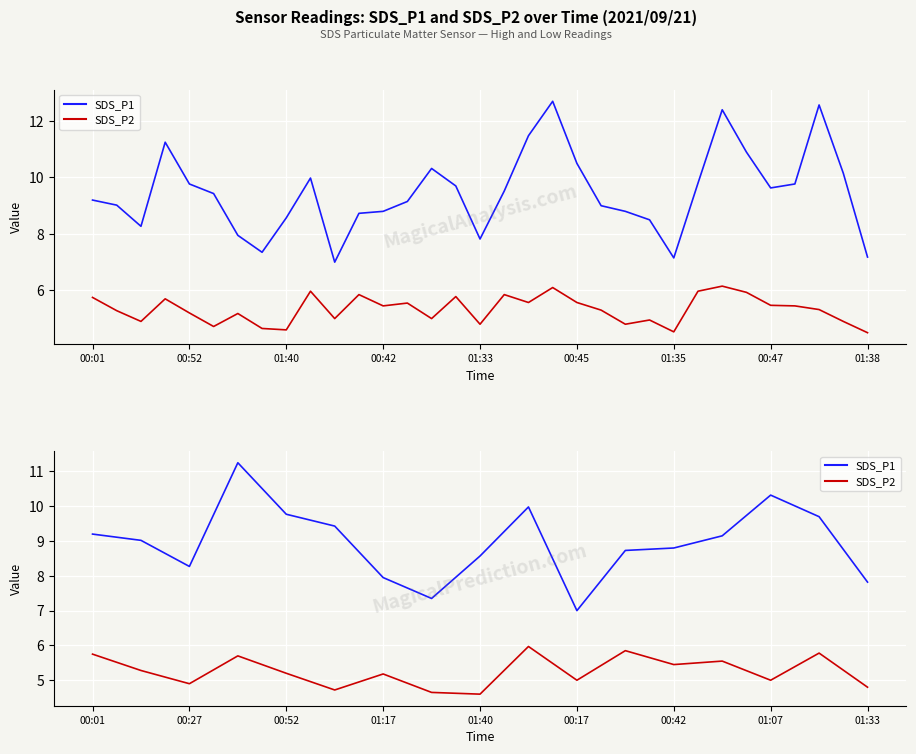

Read the SDS_P2 value at 01:40.

4.6